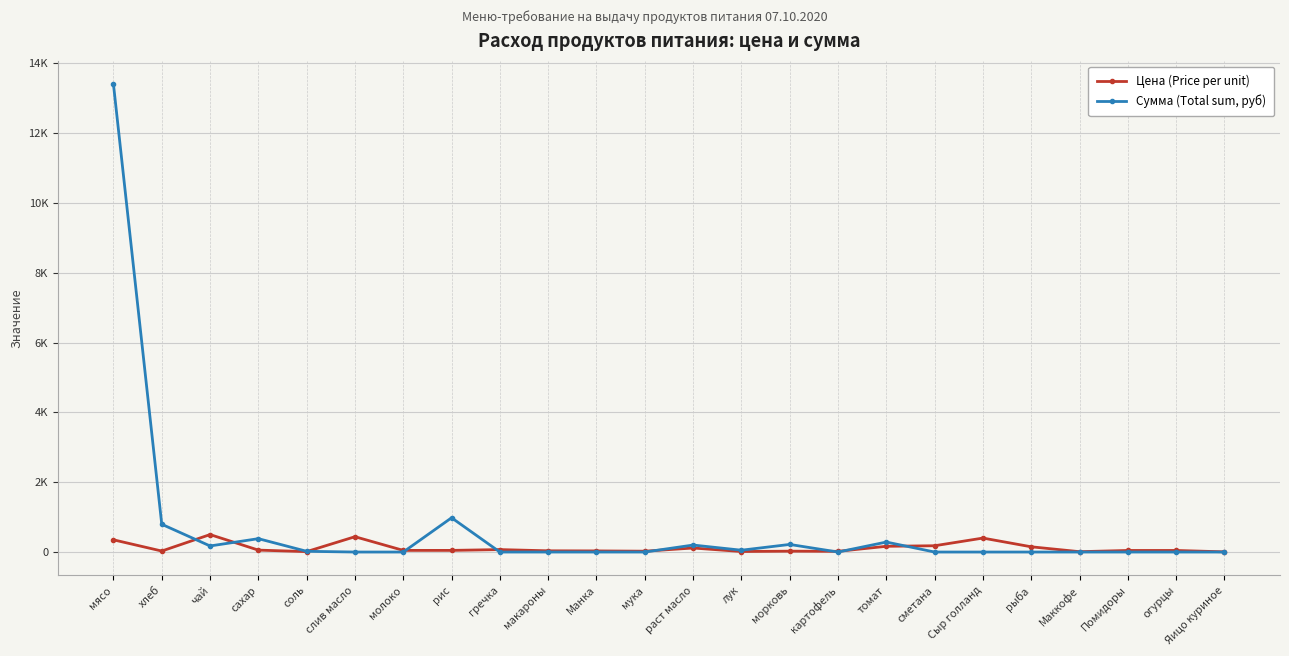

List the series in order of their overall mean, highest first.

Сумма (Total sum, руб), Цена (Price per unit)